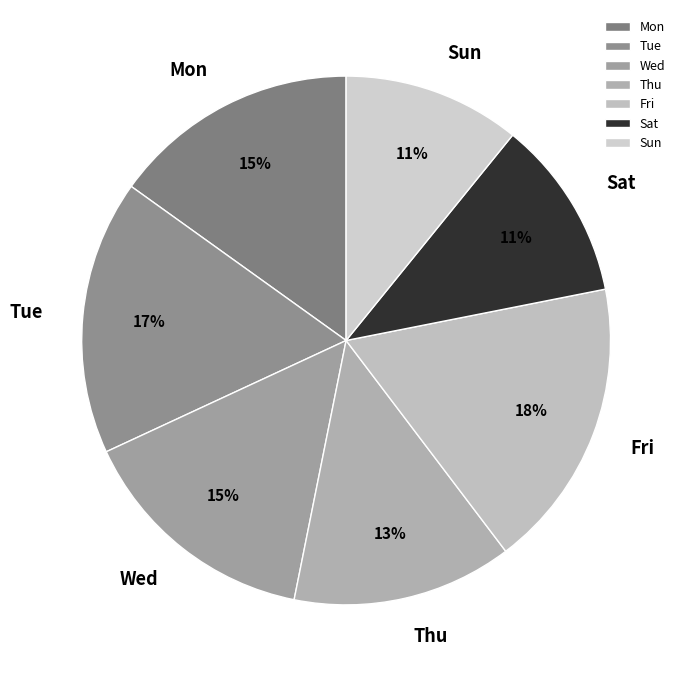

Is it true that Fri is 18% of the pie?

True